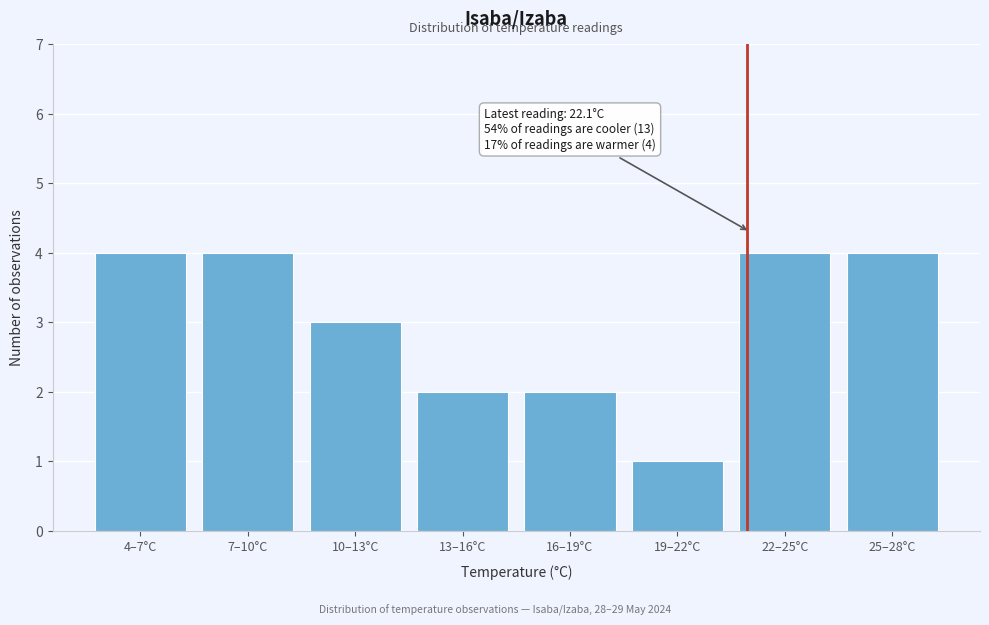

Reading left to right, list all the values displayed in this chart.

4–7°C=4	7–10°C=4	10–13°C=3	13–16°C=2	16–19°C=2	19–22°C=1	22–25°C=4	25–28°C=4